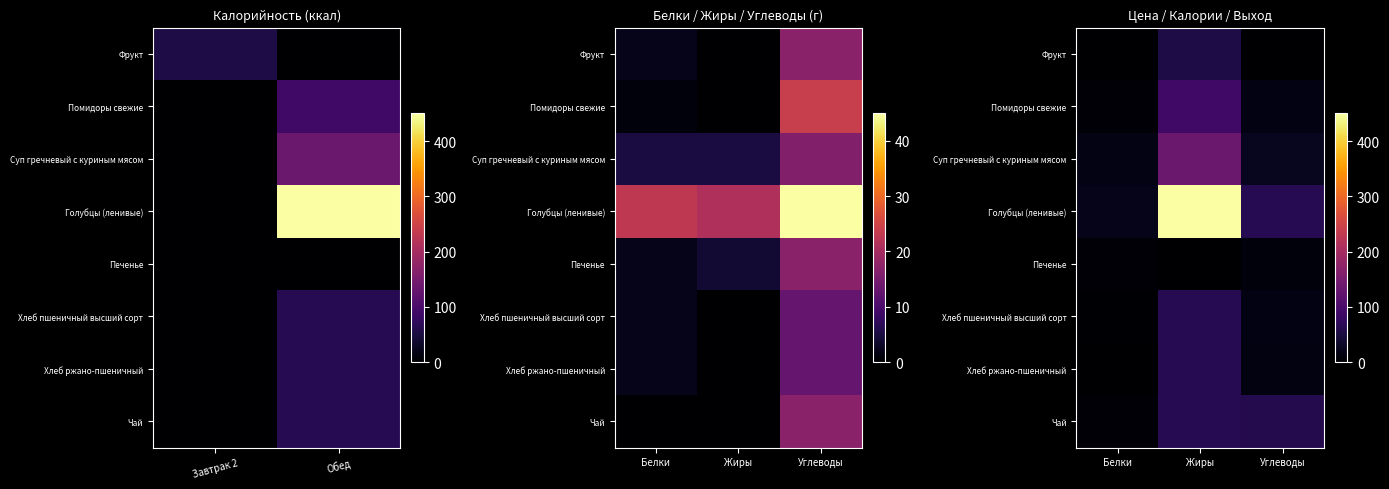

True or false: Голубцы (ленивые) has a value of 37 at Белки.

False